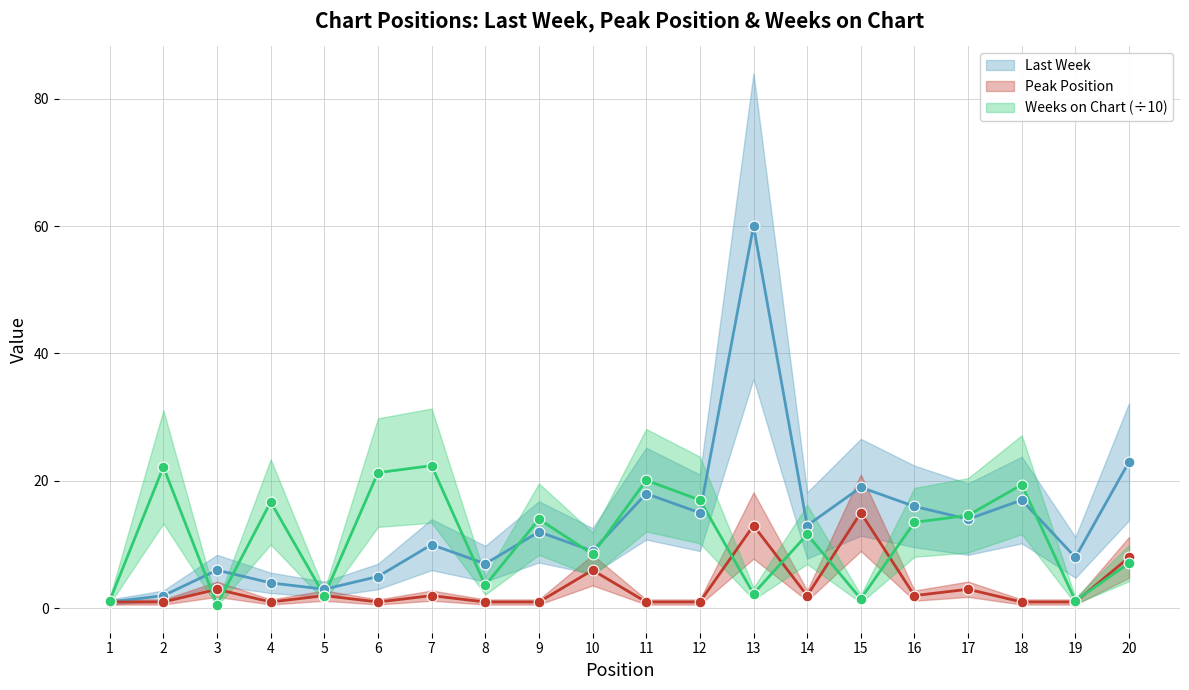

Which series has the widest spread of Y values?

Last Week